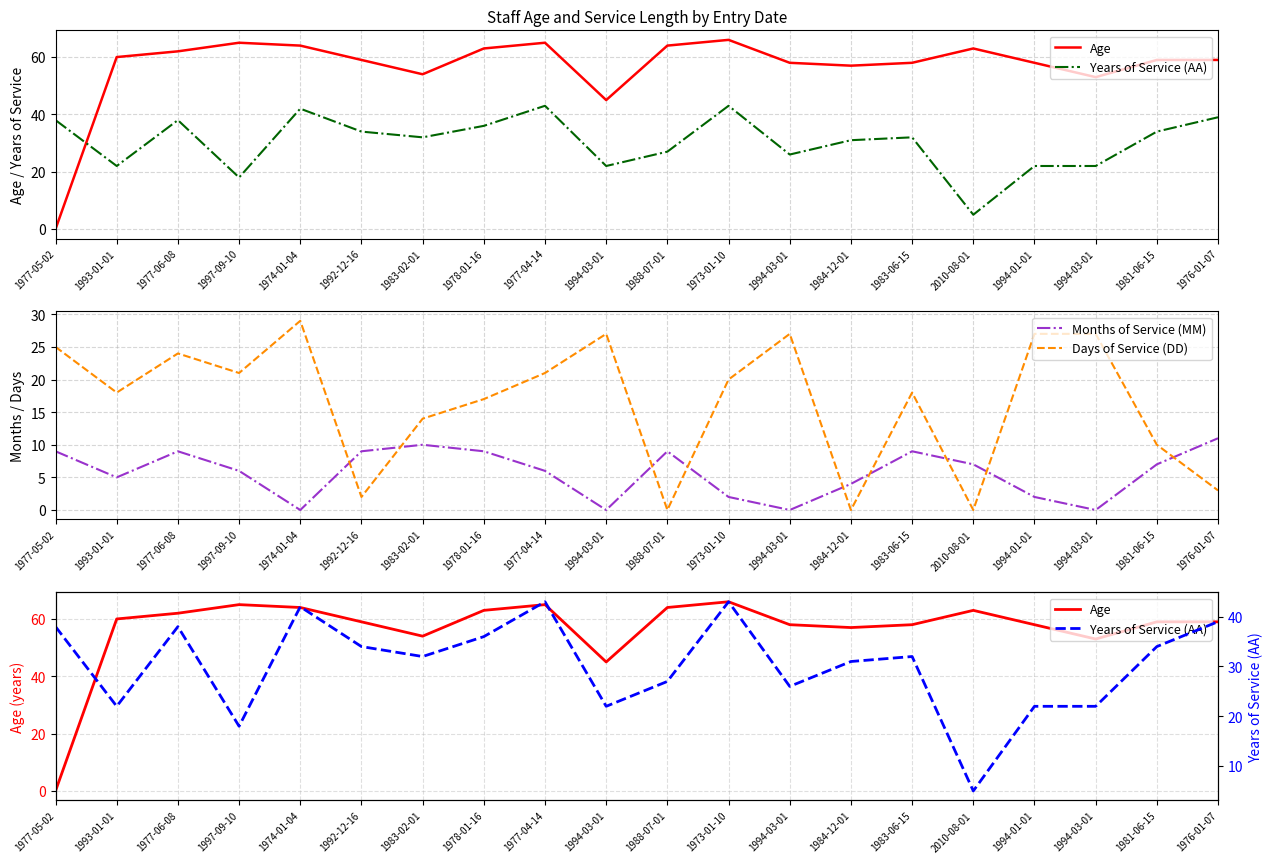

What is the total value across all series at 1974-01-04?

135